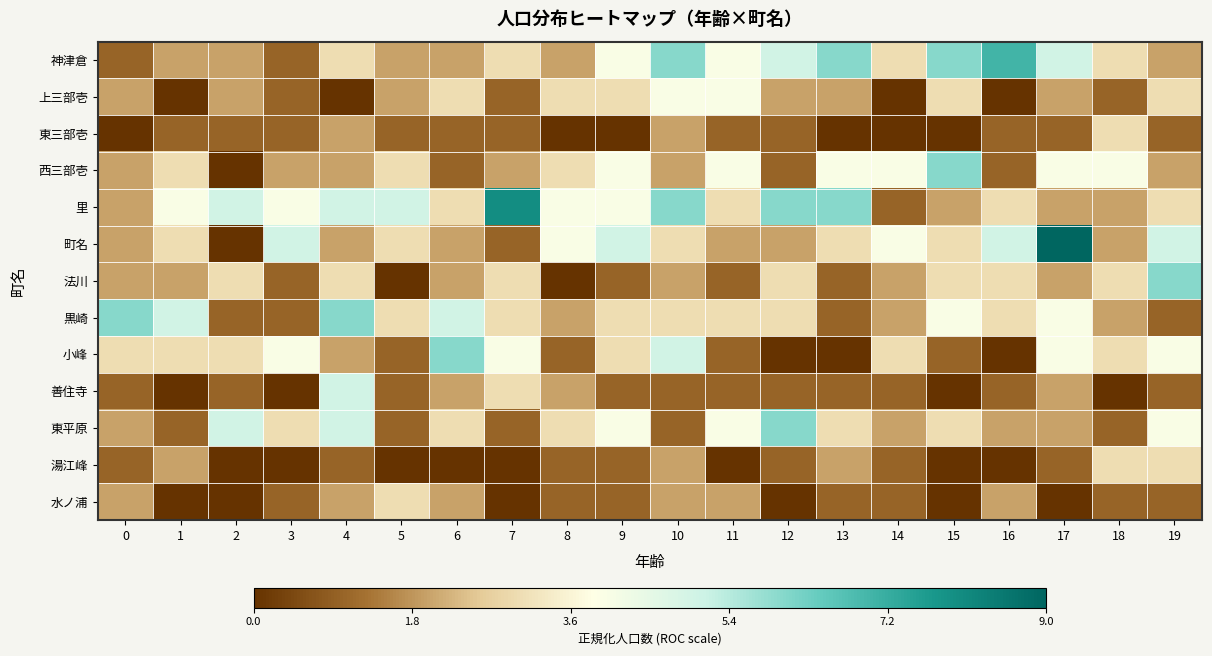

What is the difference between the highest and lowest values at 17?

1.0